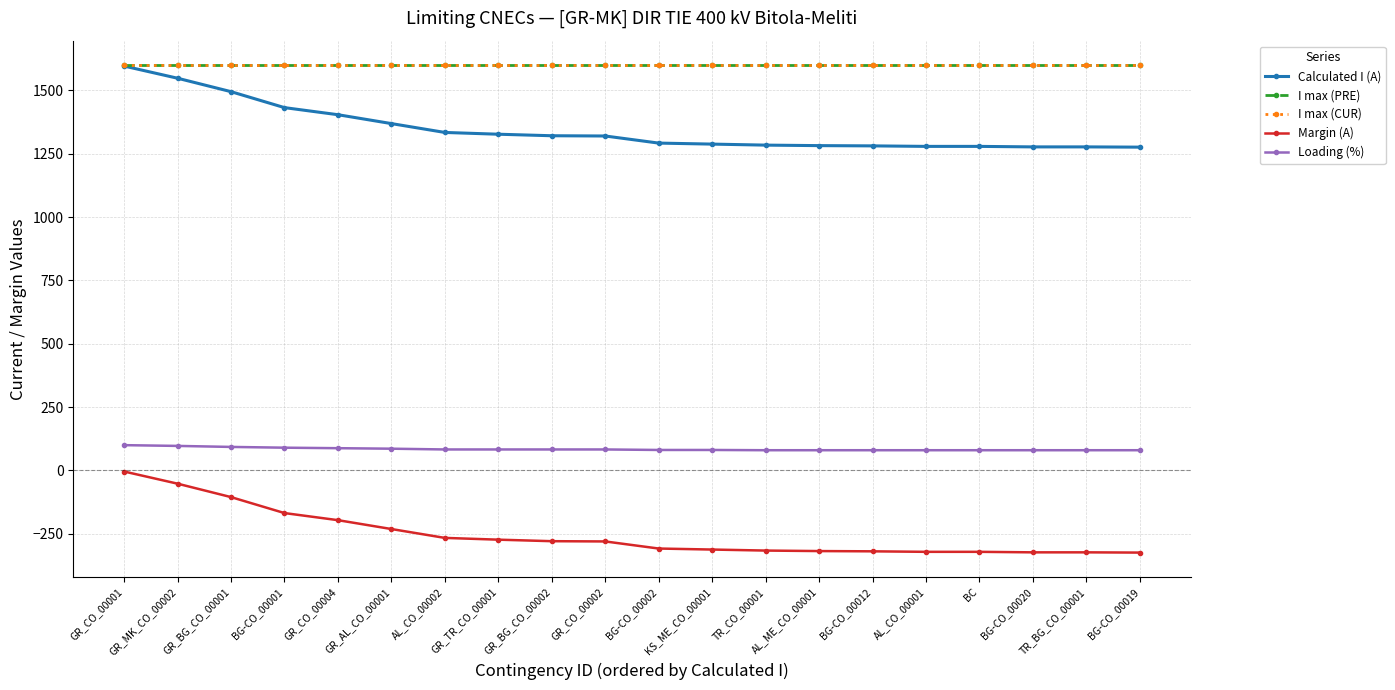

True or false: Loading (%) and I max (PRE) cross at least once.

False